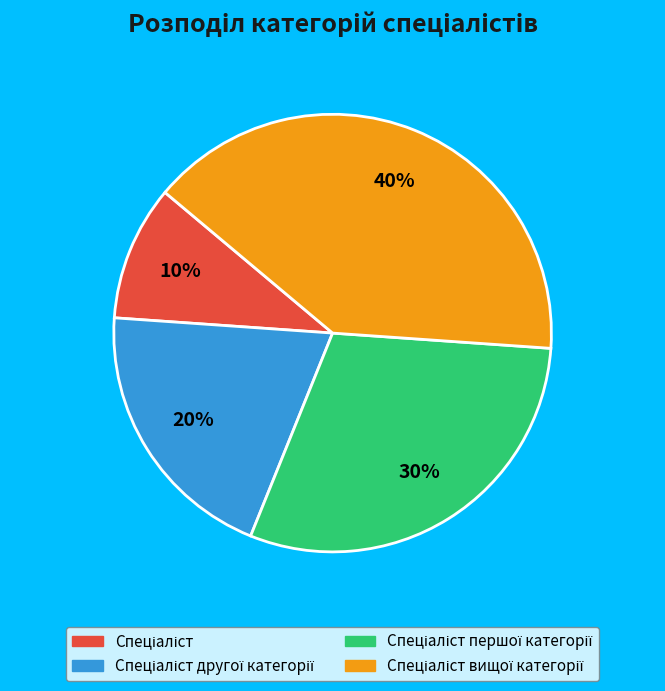

To the nearest percent, what is the difference between the largest and smallest slice percentages?

30%